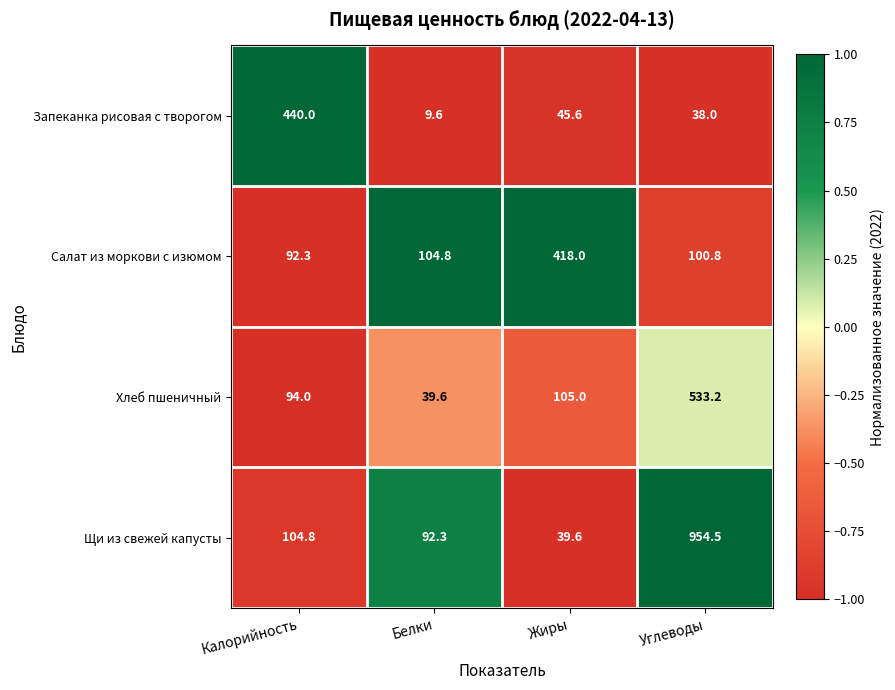

How many data points does each series have?

4